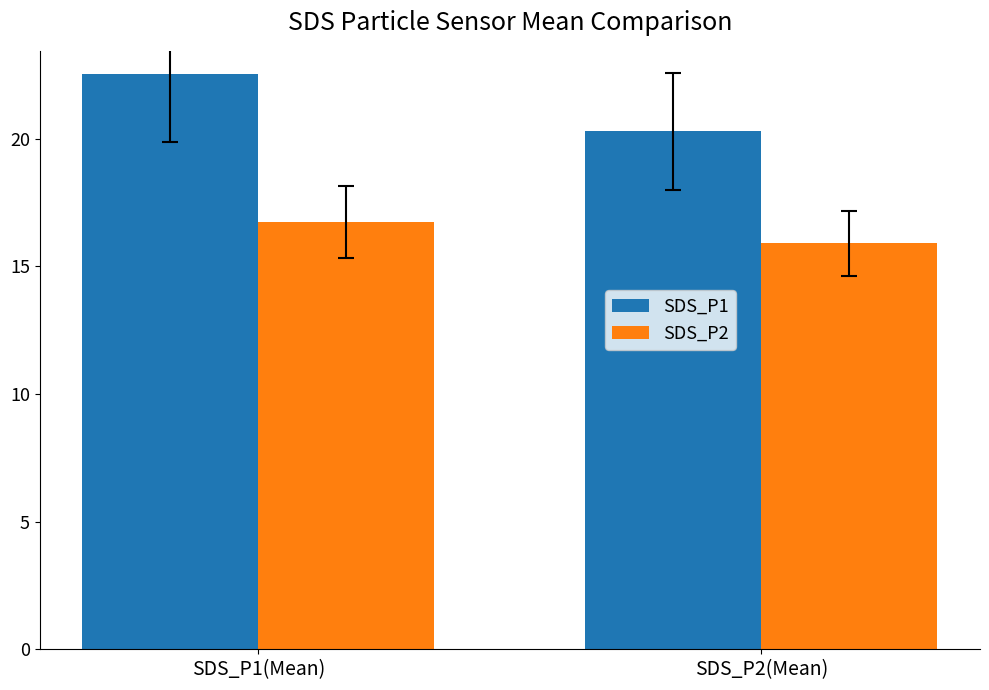

True or false: SDS_P2 has a value of 23.9 at SDS_P1(Mean).

False